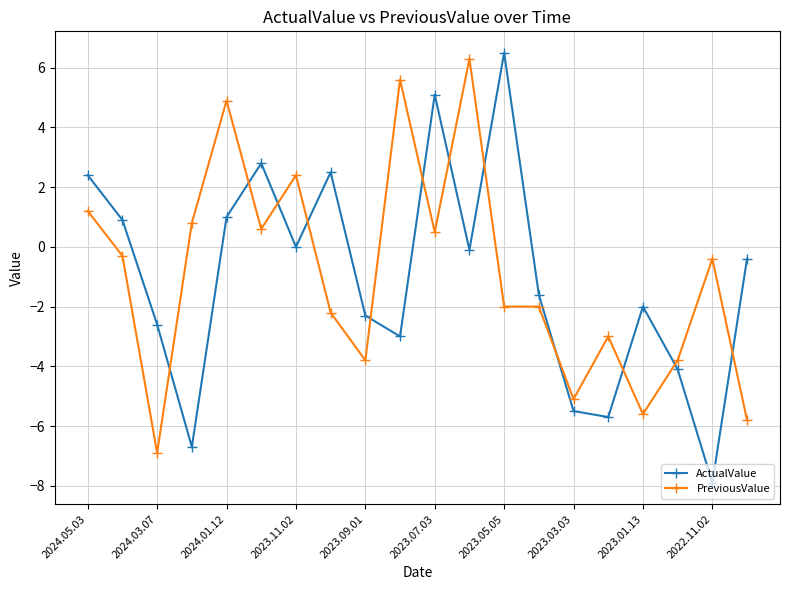

Which series has the largest range (max minus min)?

ActualValue